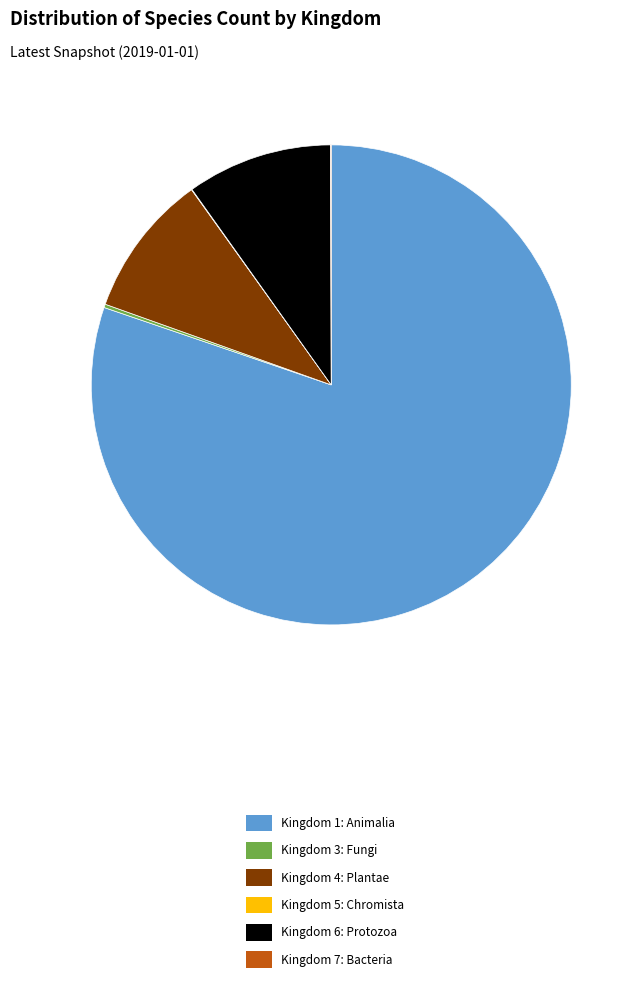

Is it true that Kingdom 6: Protozoa is 25% of the pie?

False